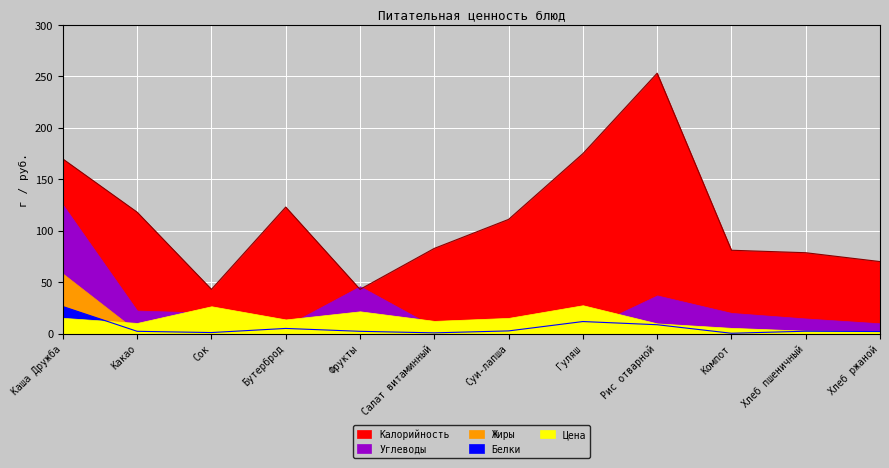

The value of Жиры at Хлеб ржаной is 0.1. True or false?

False